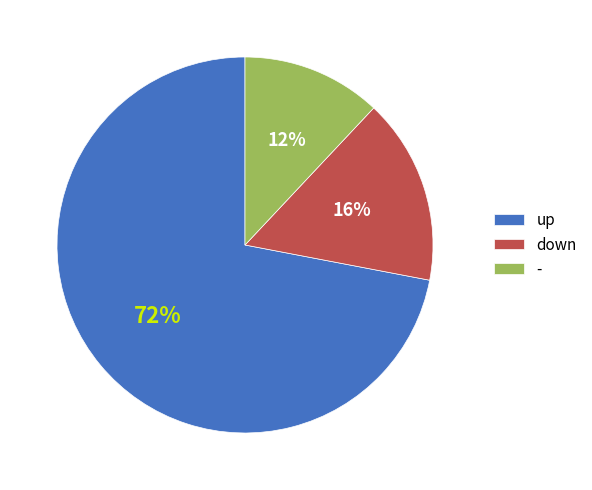

Combined, do down and up account for over 50%?

Yes